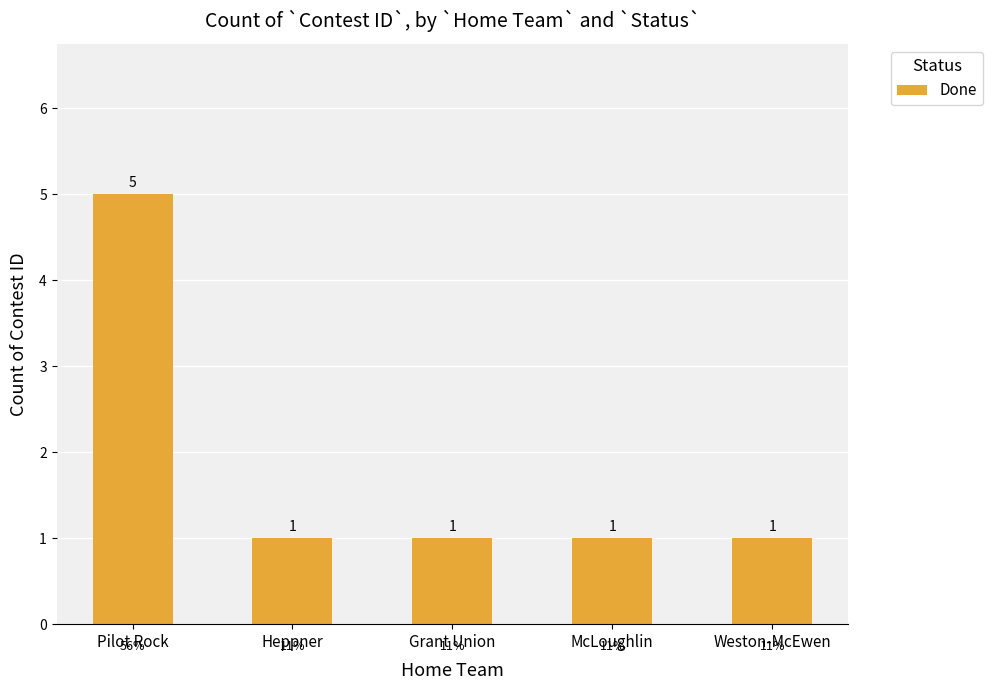

What is the smallest value displayed?

1